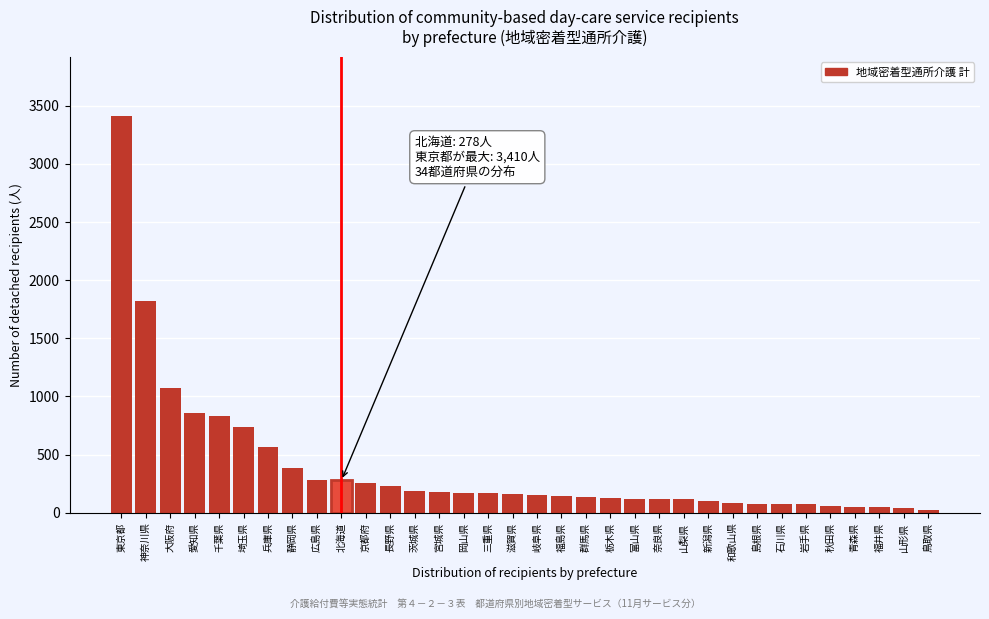

What is the average value?

386